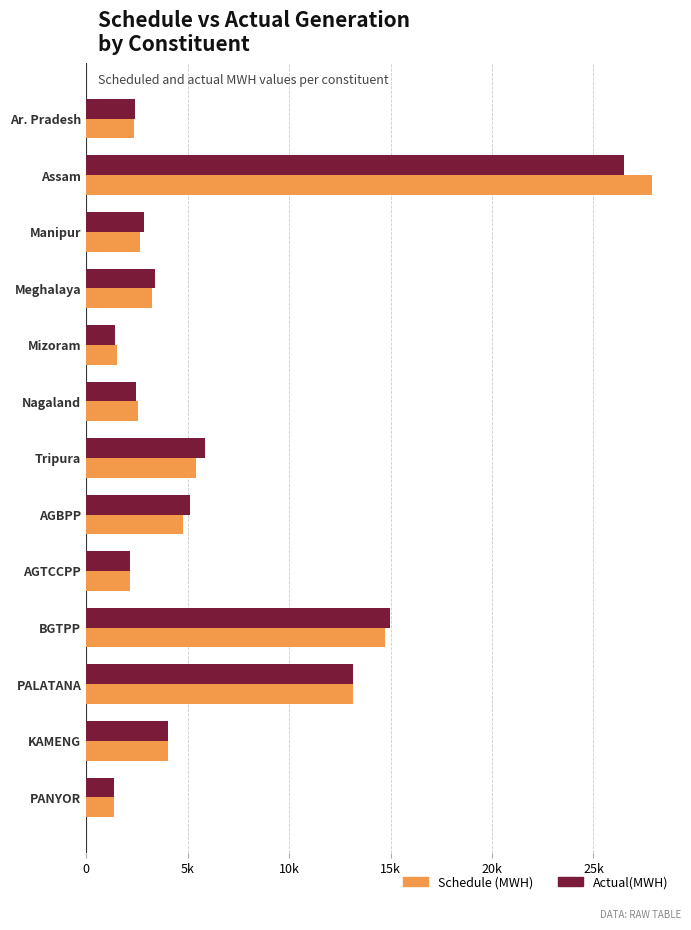

What are all the series names shown in the legend?

Schedule (MWH), Actual(MWH)